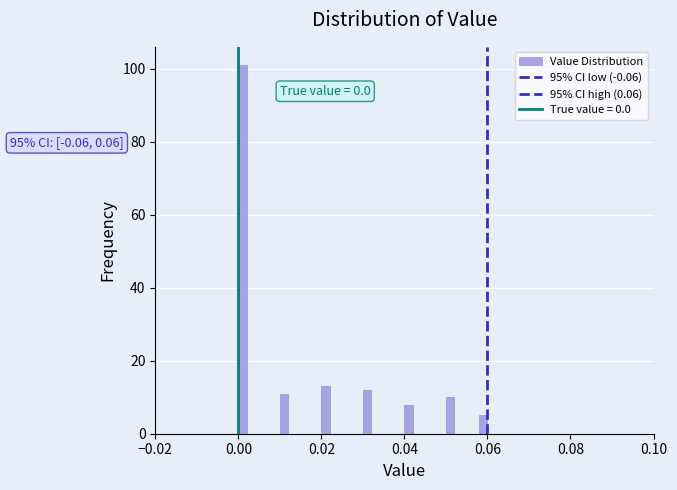

Around what value on the x-axis is the tallest bar? Give the approximate position of its centre, as read against the axis.

0.002